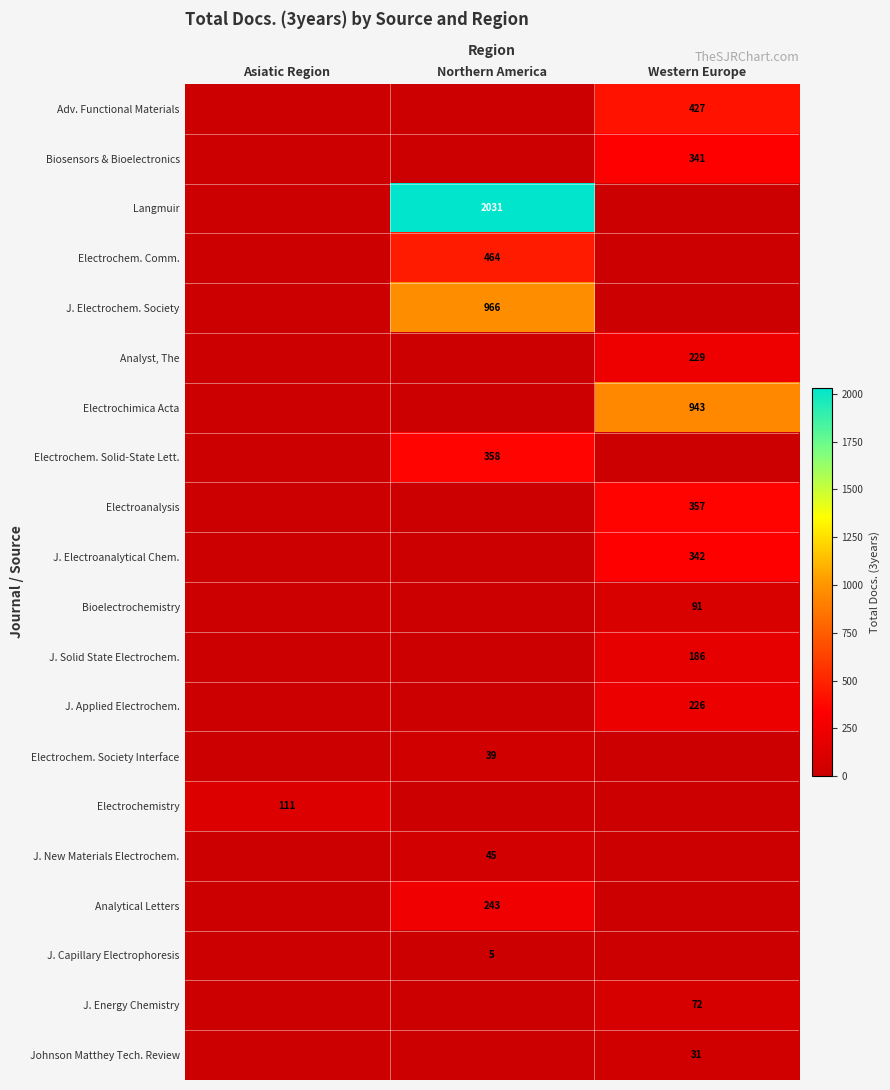

Is it true that J. Capillary Electrophoresis equals 5 at Northern America?

True